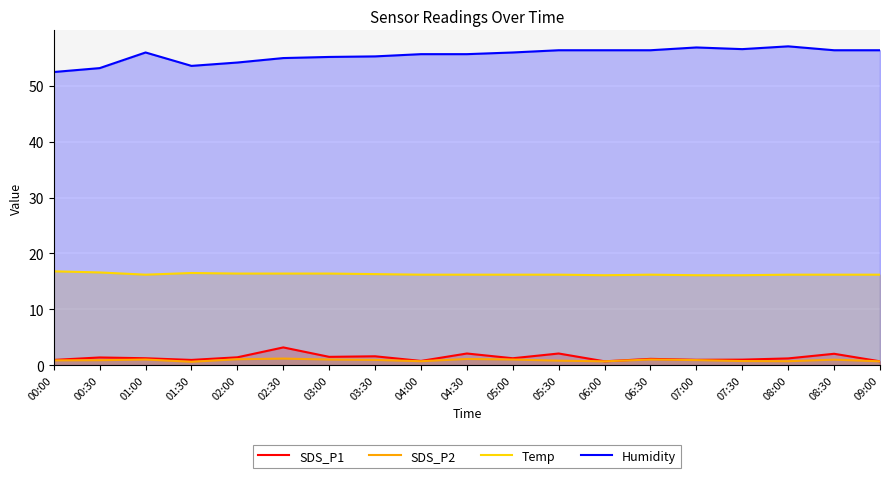

What is the difference between the highest and lowest values at 07:30?

55.9